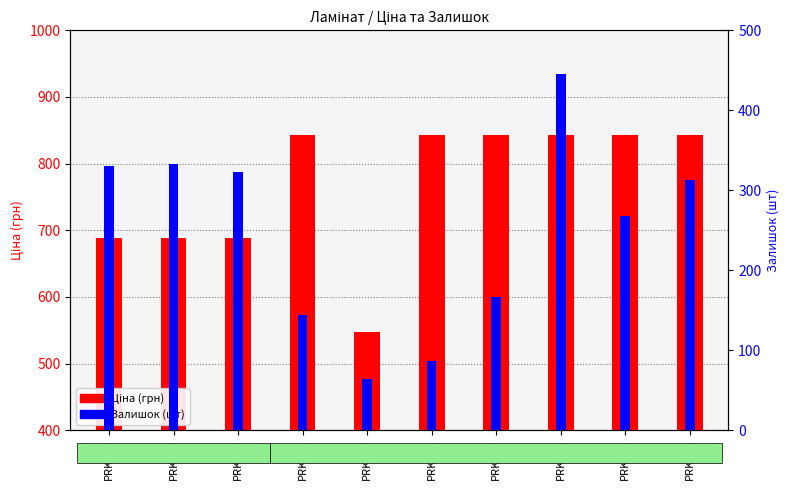

True or false: Залишок has a value of 217.8 at PRK607.

False